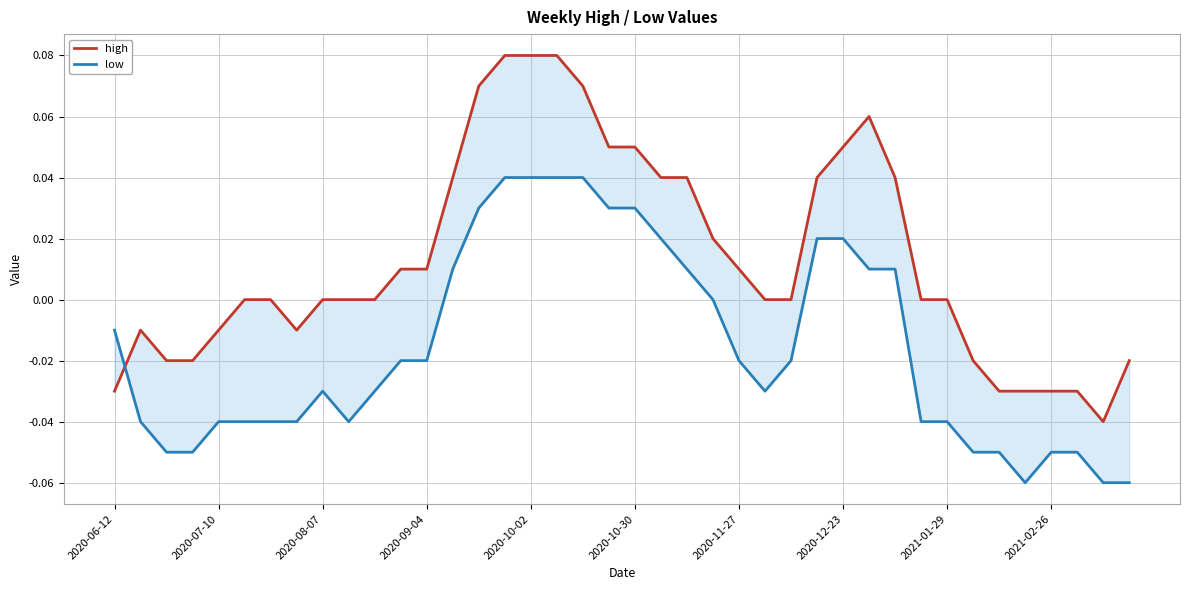

Reading left to right, transcribe all the data shown in this chart.

high: -0.0	-0.0	-0.0	-0.0	-0.0	0.0	0.0	-0.0	0.0	0.0	0.0	0.0	0.0	0.0	0.1	0.1	0.1	0.1	0.1	0.1	0.1	0.0	0.0	0.0	0.0	0.0	0.0	0.0	0.1	0.1	0.0	0.0	0.0	-0.0	-0.0	-0.0	-0.0	-0.0	-0.0	-0.0
low: -0.0	-0.0	-0.1	-0.1	-0.0	-0.0	-0.0	-0.0	-0.0	-0.0	-0.0	-0.0	-0.0	0.0	0.0	0.0	0.0	0.0	0.0	0.0	0.0	0.0	0.0	0.0	-0.0	-0.0	-0.0	0.0	0.0	0.0	0.0	-0.0	-0.0	-0.1	-0.1	-0.1	-0.1	-0.1	-0.1	-0.1